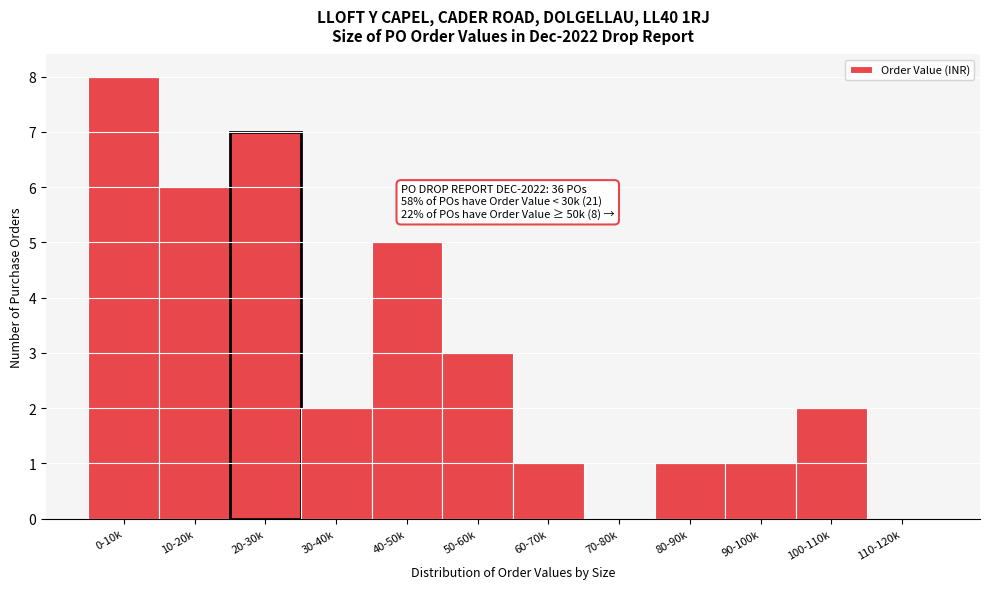

Reading right to left, what are all the values shown in this chart?

110-120k=0	100-110k=2	90-100k=1	80-90k=1	70-80k=0	60-70k=1	50-60k=3	40-50k=5	30-40k=2	20-30k=7	10-20k=6	0-10k=8